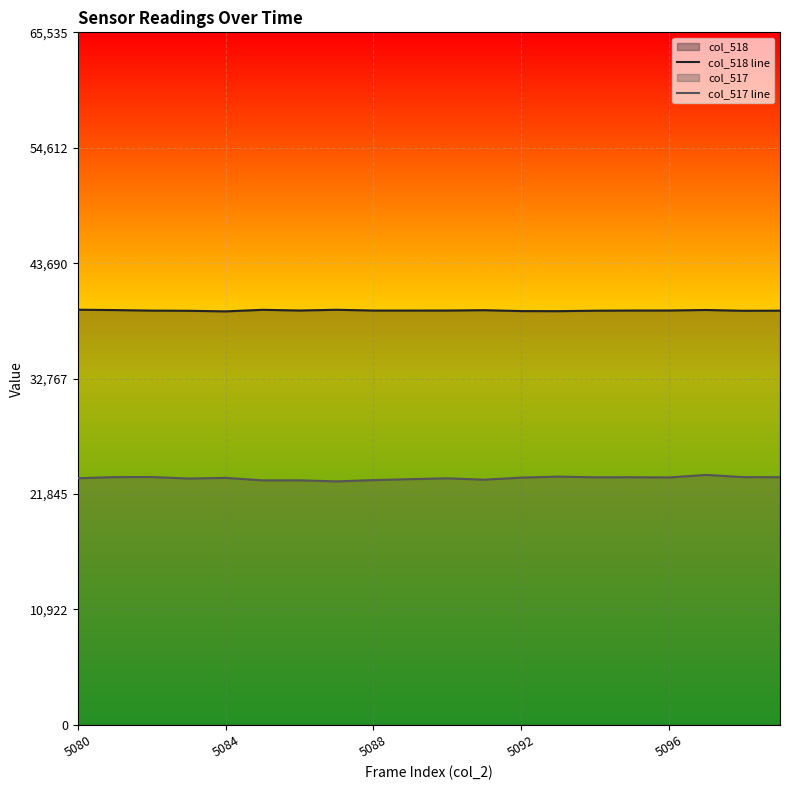

Reading right to left, extract all data points from this chart.

col_518 line: 39198	39188	39262	39214	39211	39196	39150	39160	39243	39211	39209	39209	39282	39212	39279	39131	39186	39204	39255	39287
col_517 line: 23439	23447	23656	23417	23436	23427	23495	23399	23204	23333	23254	23165	23043	23147	23142	23374	23313	23456	23447	23341